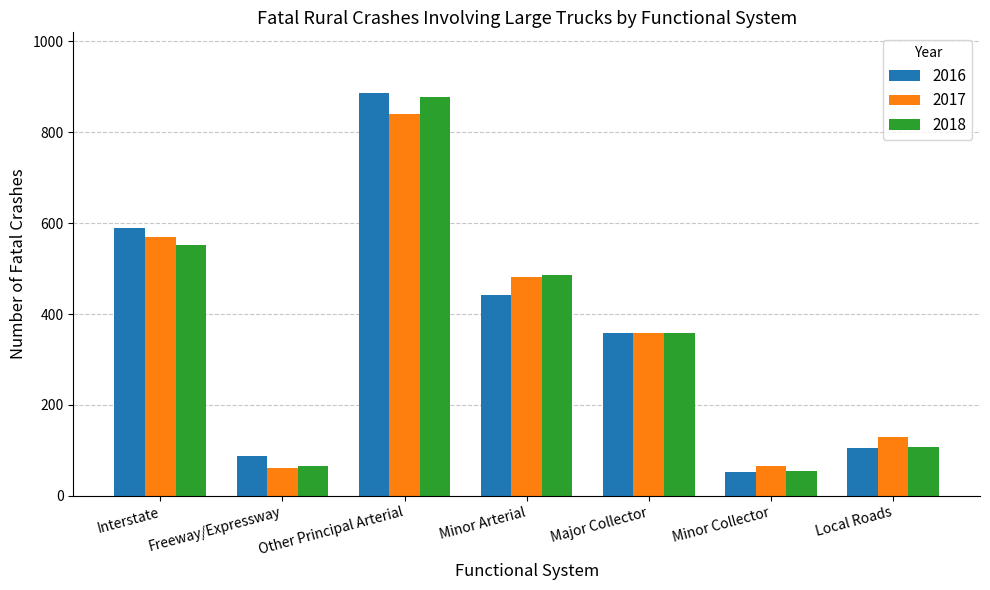

The value of 2016 at Minor Arterial is 120. True or false?

False